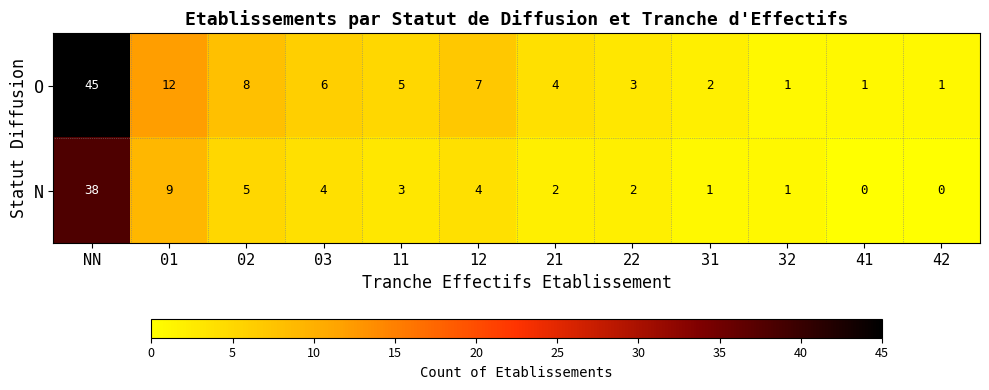

What is the total value across all series at 41?

1